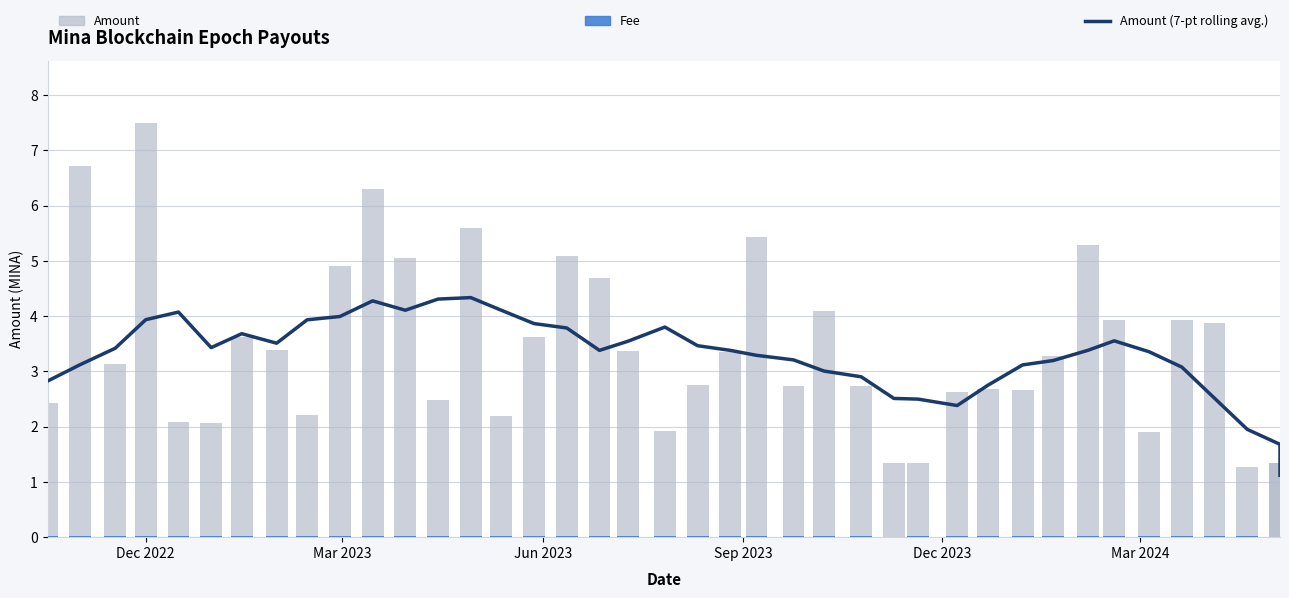

True or false: the data shows 5.1 at Mar 2023.

False